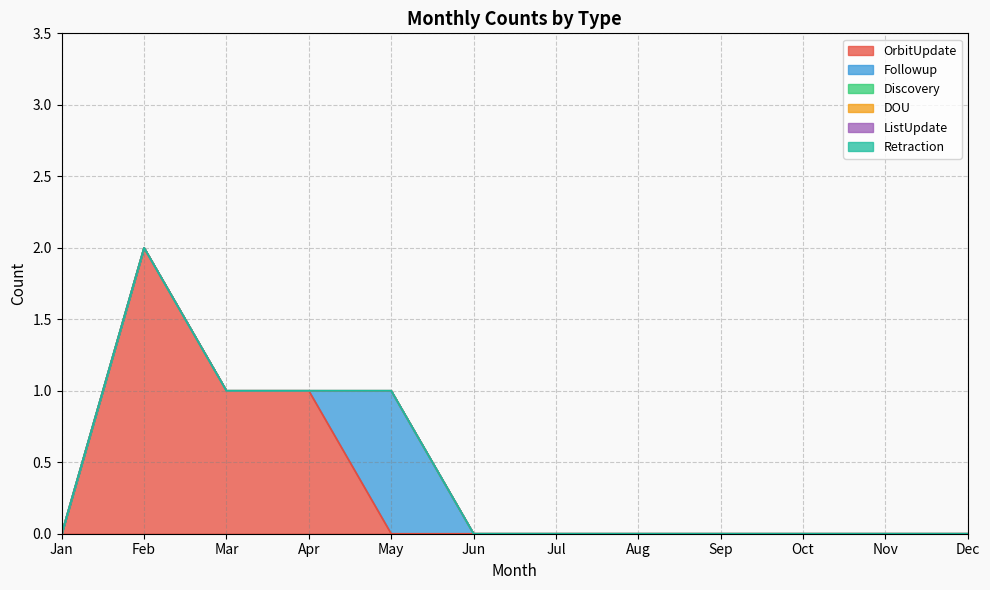

The DOU series shows 0 at Nov. True or false?

True